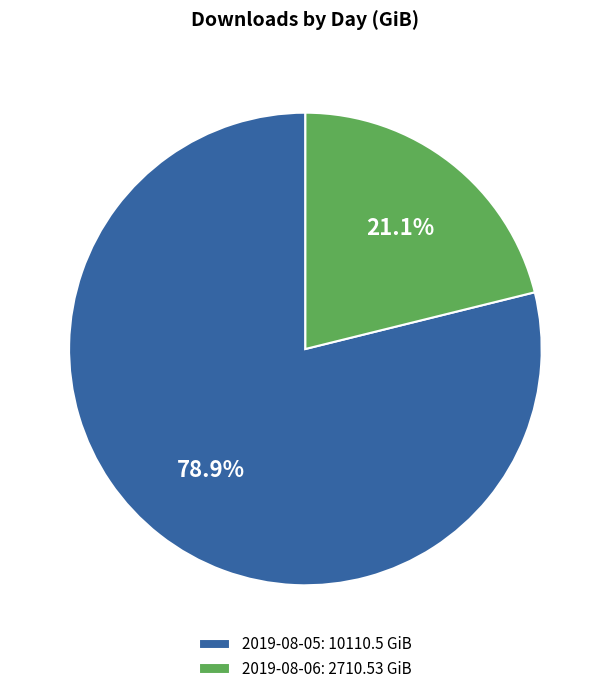

Count the number of slices in the pie.

2